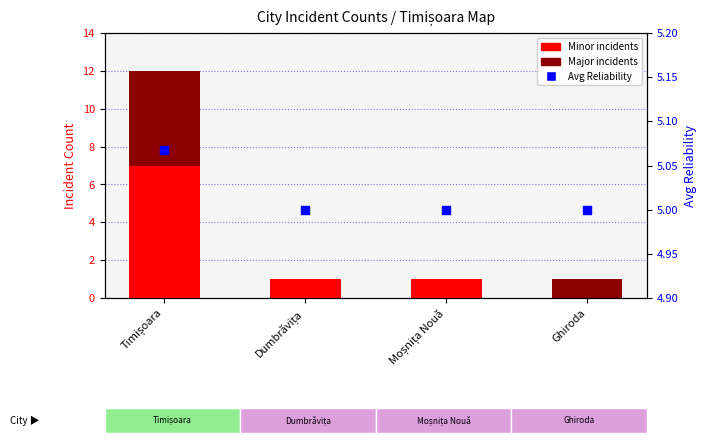

What is the total value across all series at Timișoara?

17.1